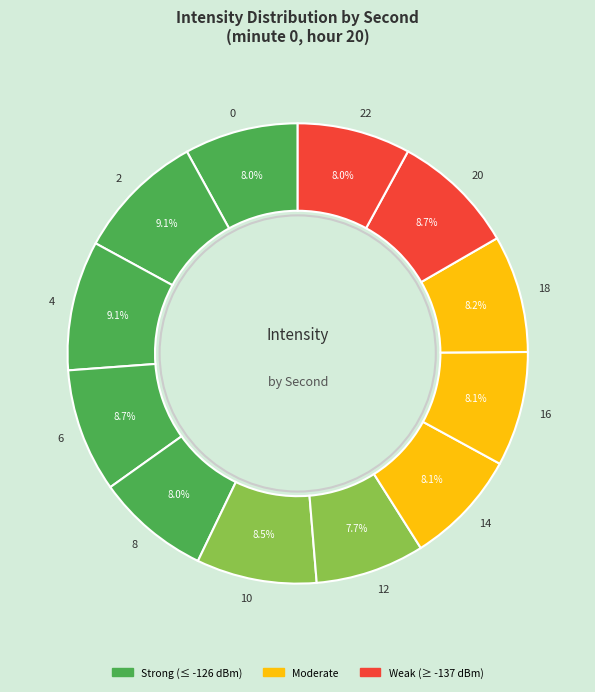

What portion of the pie excludes 18?

91.8%